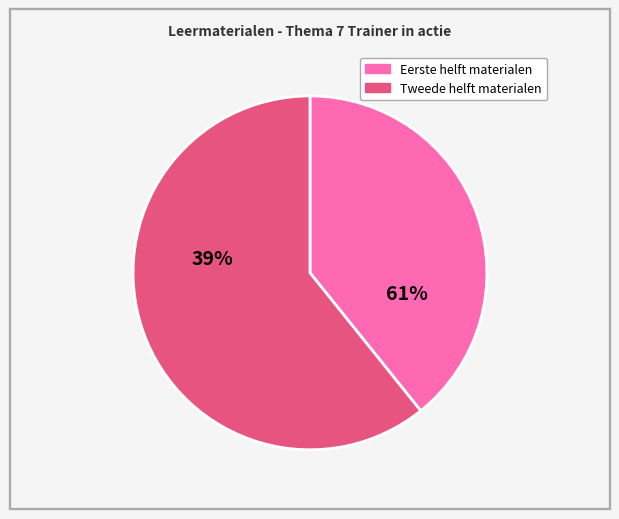

Does any single category account for the majority?

Yes